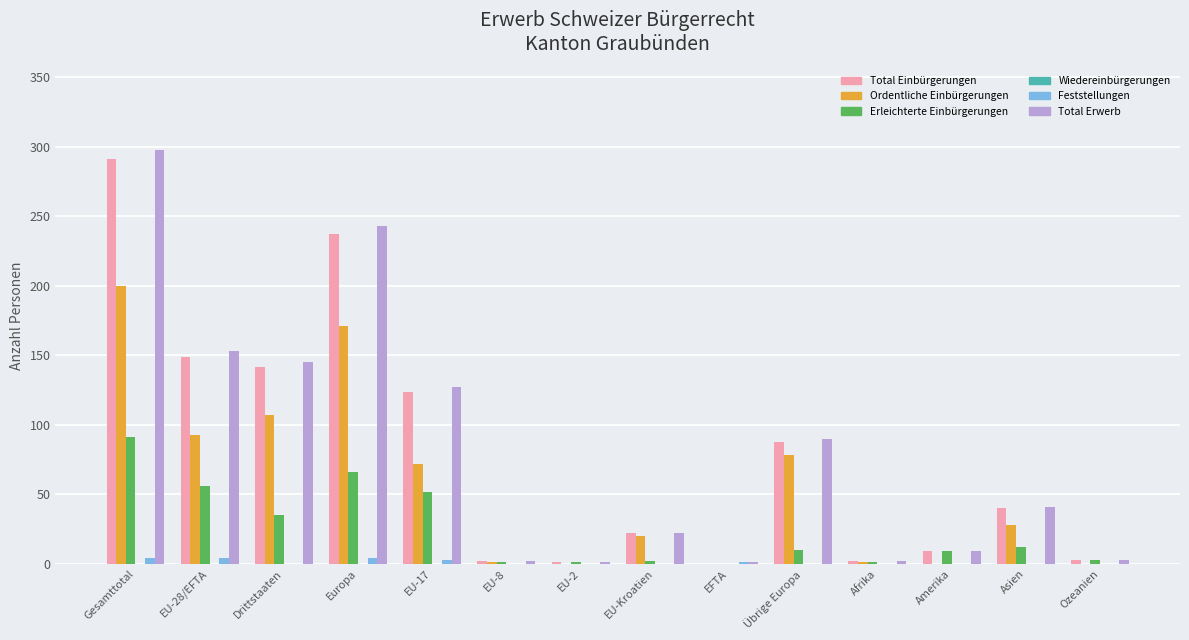

Is it true that Ordentliche Einbürgerungen equals 28 at Asien?

True